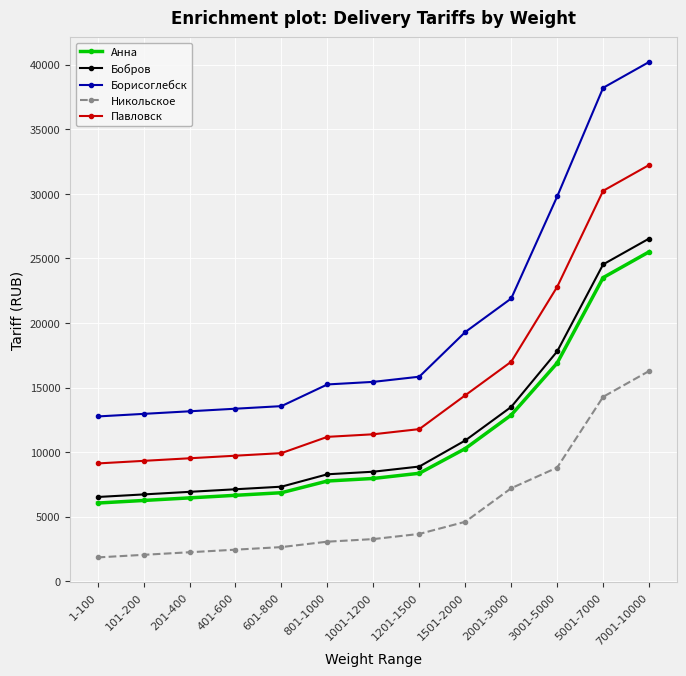

Which series changed the most between 1001-1200 and 2001-3000?

Борисоглебск